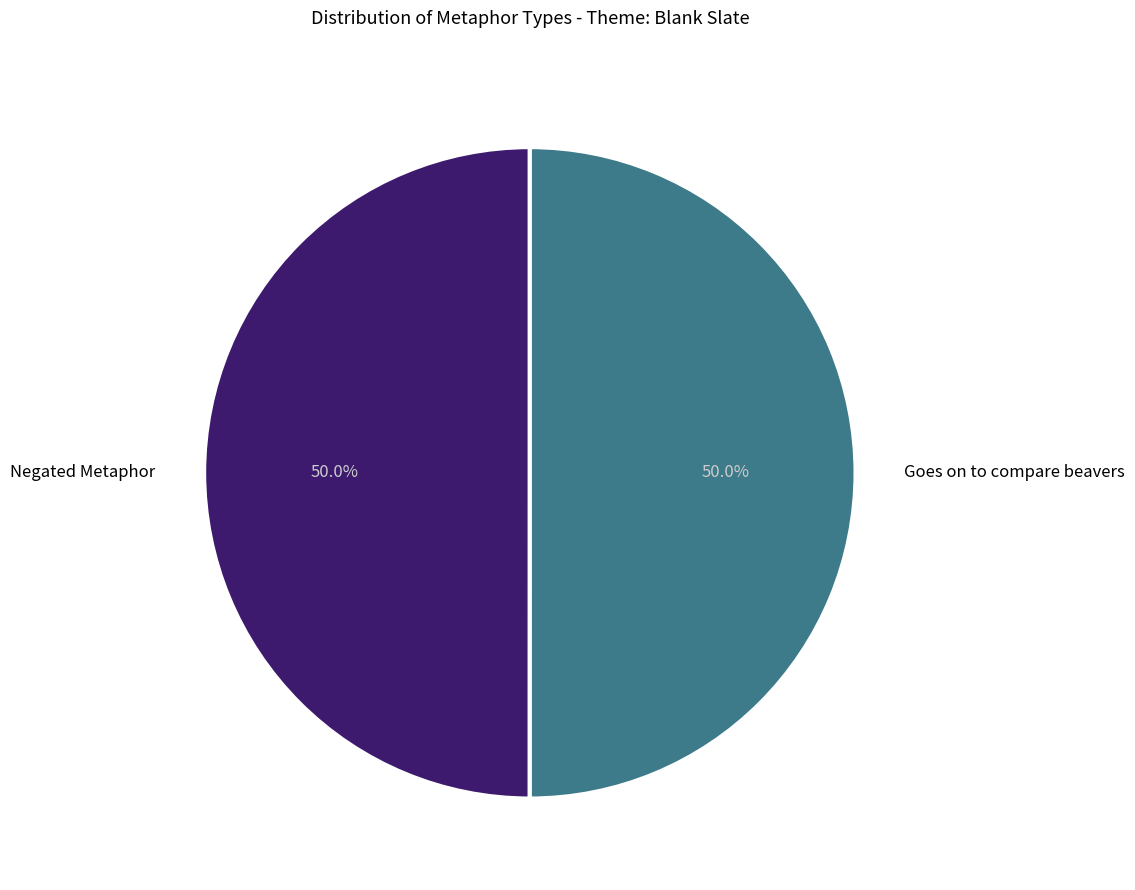

Is it true that Goes on to compare beavers is 50% of the pie?

True